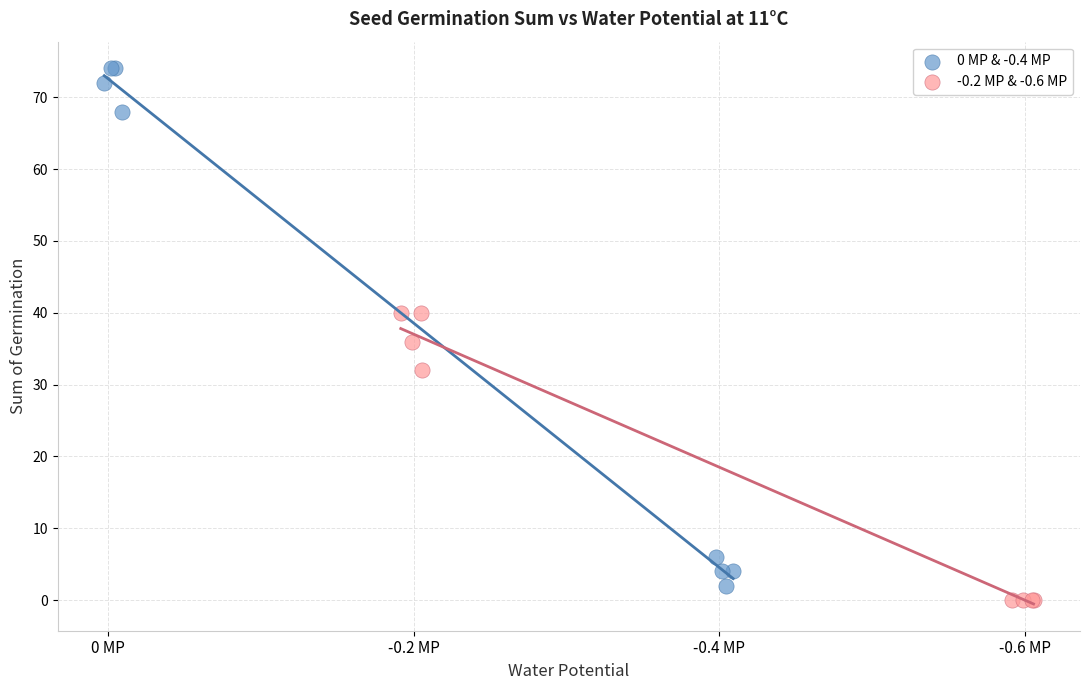

Which series has the widest spread of Y values?

0 MP & -0.4 MP